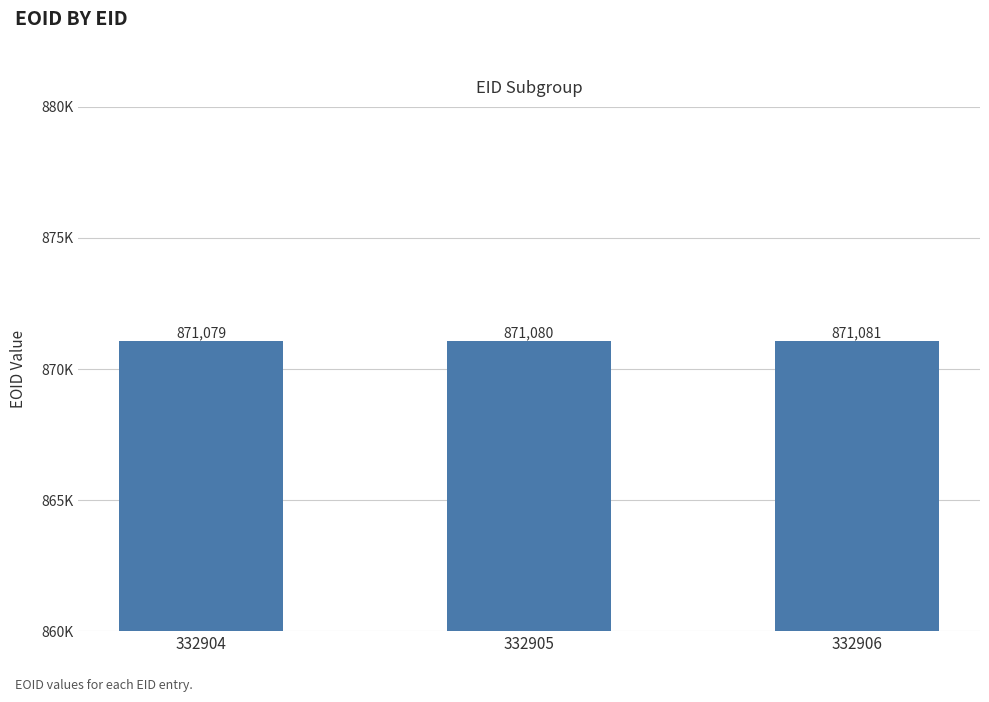

True or false: the data shows 871081 at 332906.

True